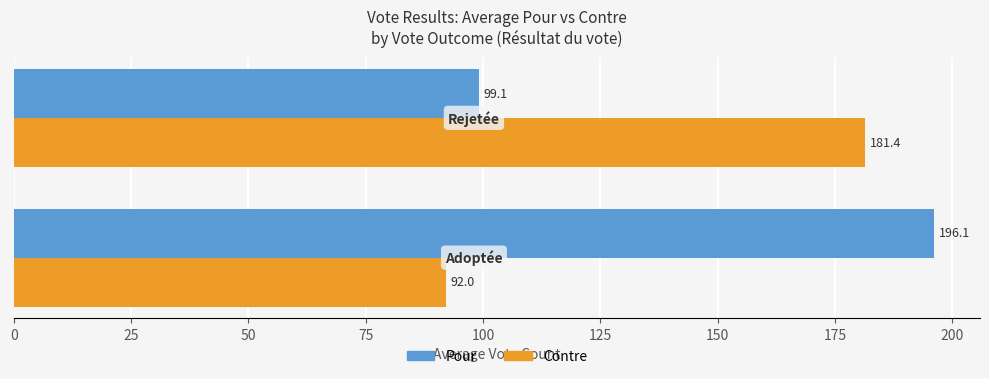

Which series has the widest spread of values?

Pour